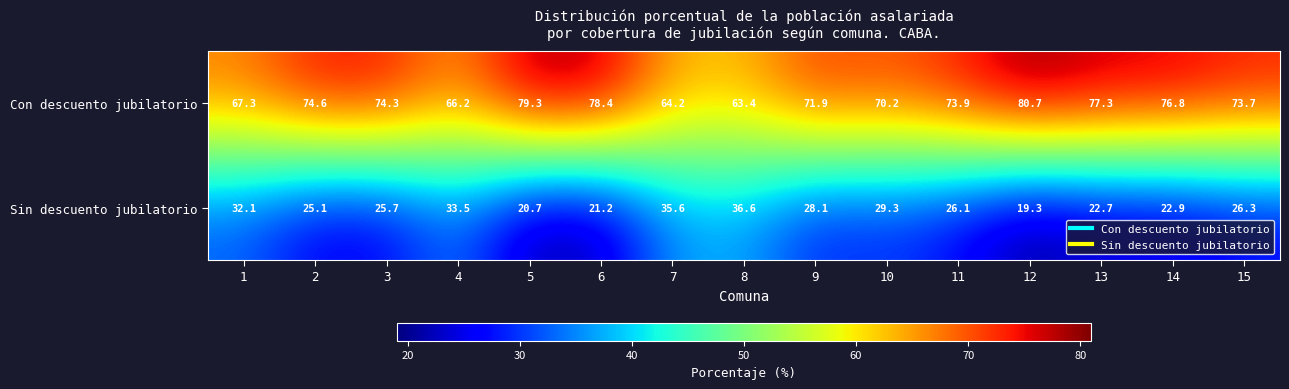

Reading left to right, extract all data points from this chart.

Con descuento jubilatorio: 1=67.3	2=74.6	3=74.3	4=66.2	5=79.3	6=78.4	7=64.2	8=63.4	9=71.9	10=70.2	11=73.9	12=80.7	13=77.3	14=76.8	15=73.7
Sin descuento jubilatorio: 1=32.1	2=25.1	3=25.7	4=33.5	5=20.7	6=21.2	7=35.6	8=36.6	9=28.1	10=29.3	11=26.1	12=19.3	13=22.7	14=22.9	15=26.3